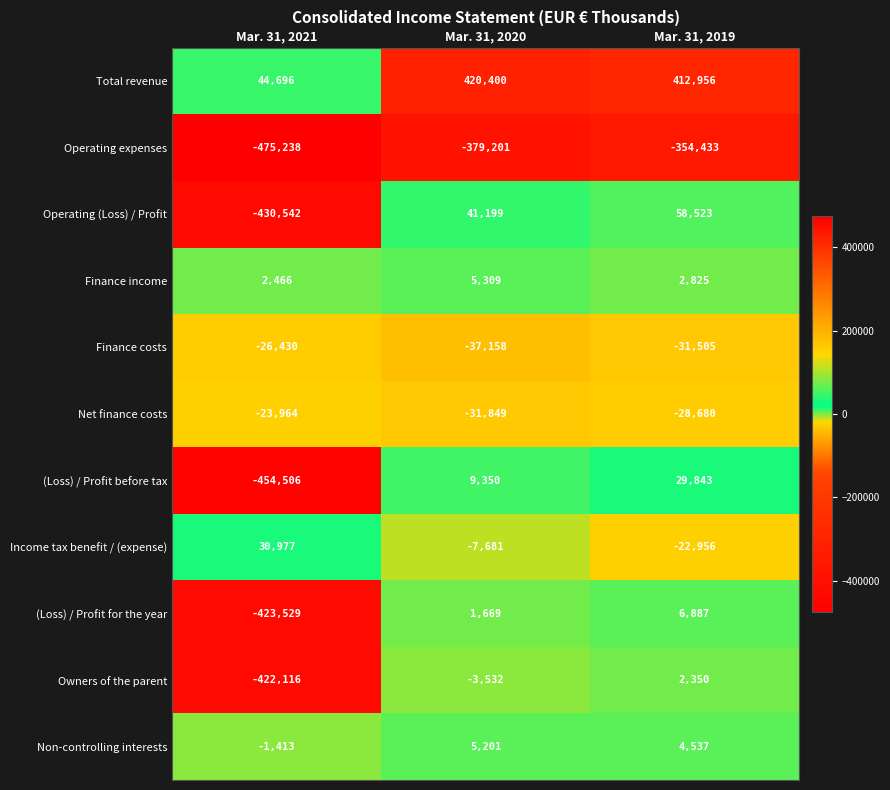

At Mar. 31, 2019, list the series in order from largest to smallest.

Total revenue, Operating (Loss) / Profit, (Loss) / Profit before tax, (Loss) / Profit for the year, Non-controlling interests, Finance income, Owners of the parent, Income tax benefit / (expense), Net finance costs, Finance costs, Operating expenses